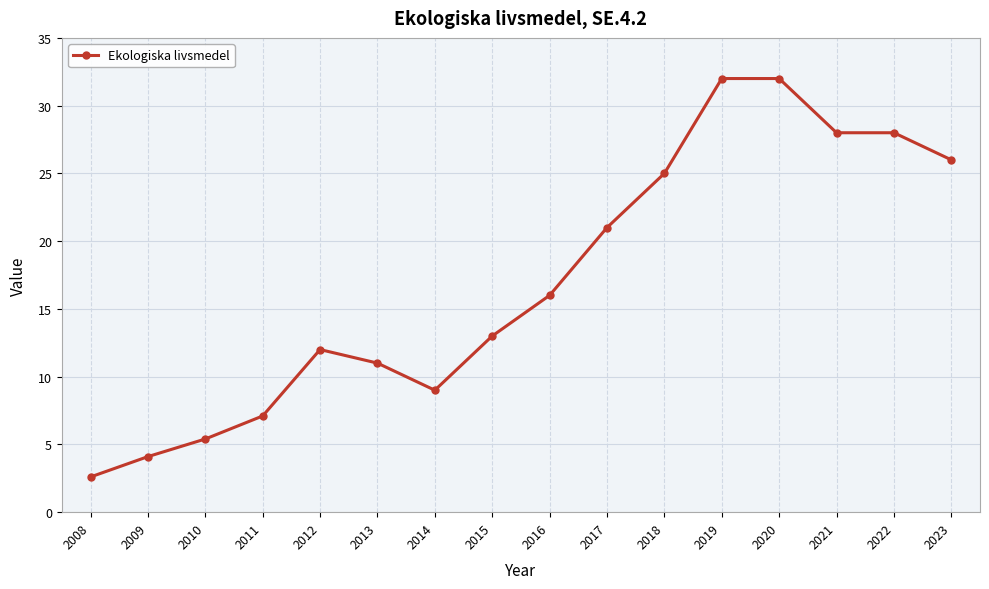

At which label is the value closest to 17?

2016